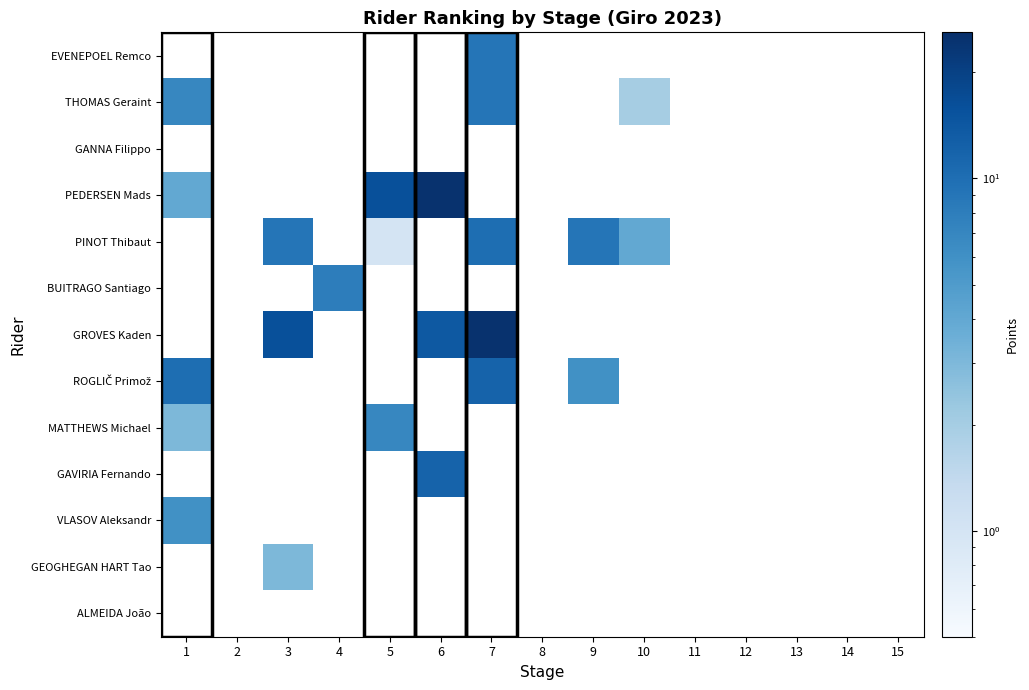

How many data points does each series have?

15